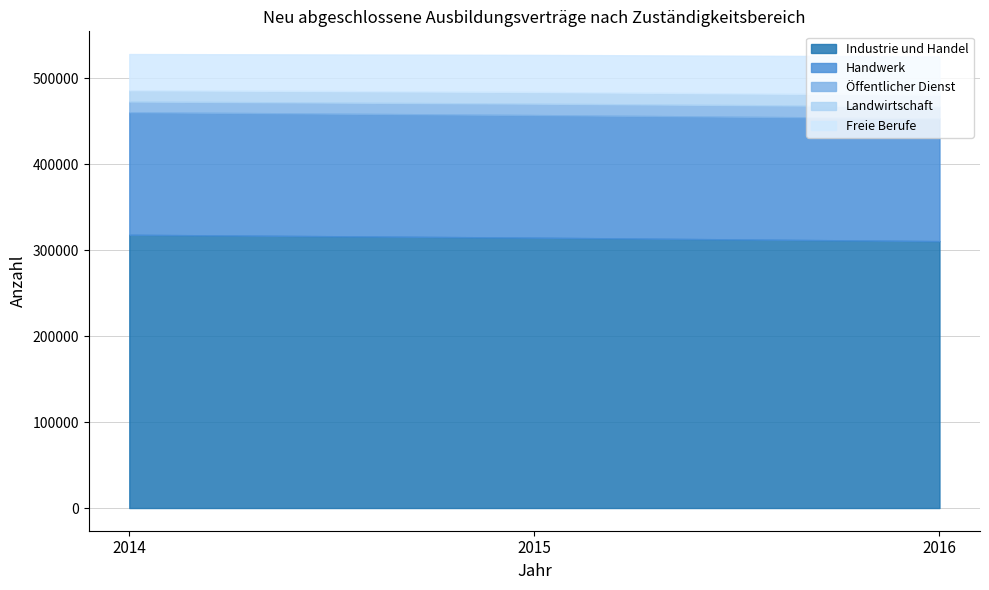

Is the value of Handwerk at 2015 greater than the value of Industrie und Handel at 2014?

No